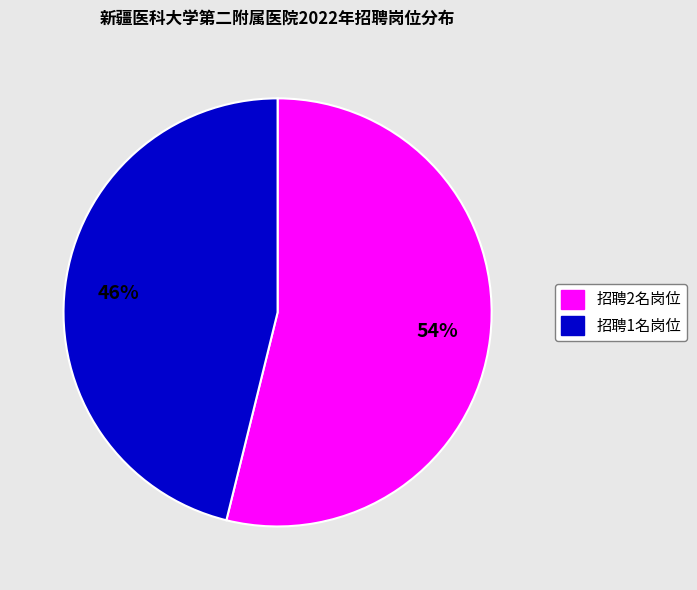

To the nearest percent, what is the difference between the largest and smallest slice percentages?

8%